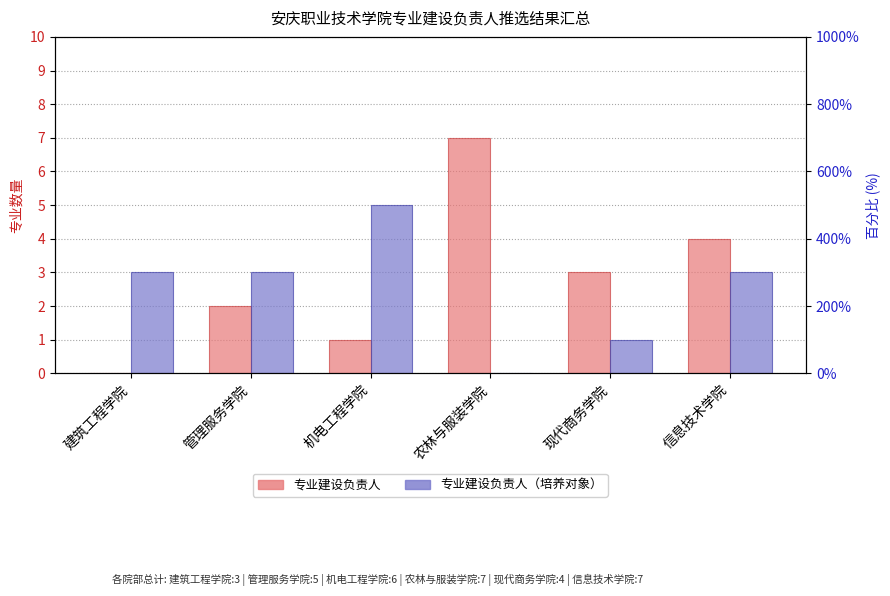

Reading left to right, list all the values displayed in this chart.

专业建设负责人: 建筑工程学院=0	管理服务学院=2	机电工程学院=1	农林与服装学院=7	现代商务学院=3	信息技术学院=4
专业建设负责人（培养对象）: 建筑工程学院=3	管理服务学院=3	机电工程学院=5	农林与服装学院=0	现代商务学院=1	信息技术学院=3